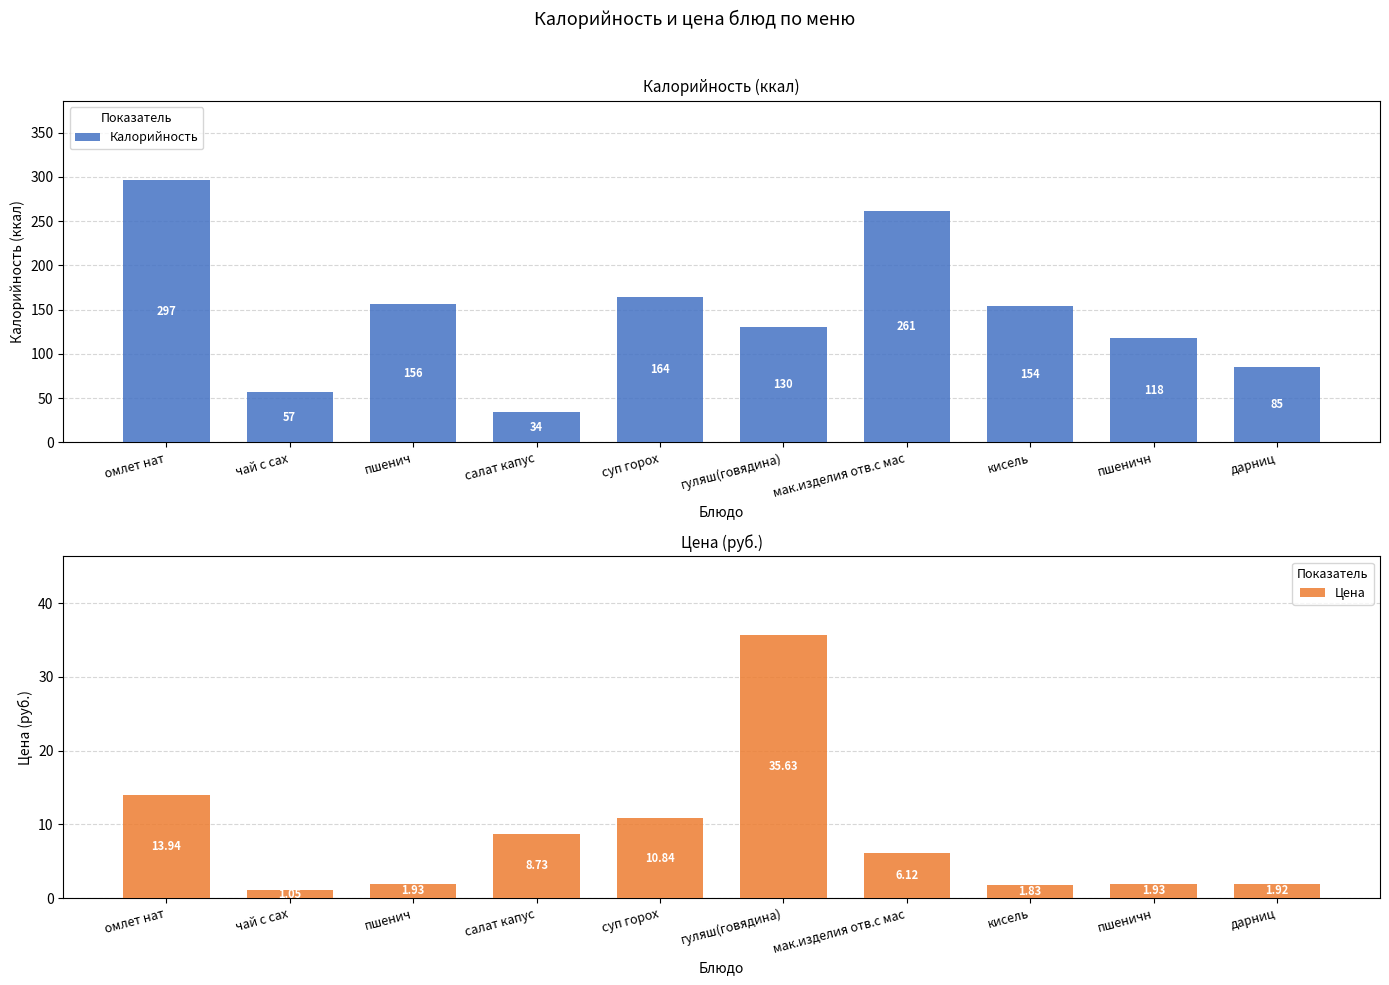

What is the maximum value for Цена?

35.6